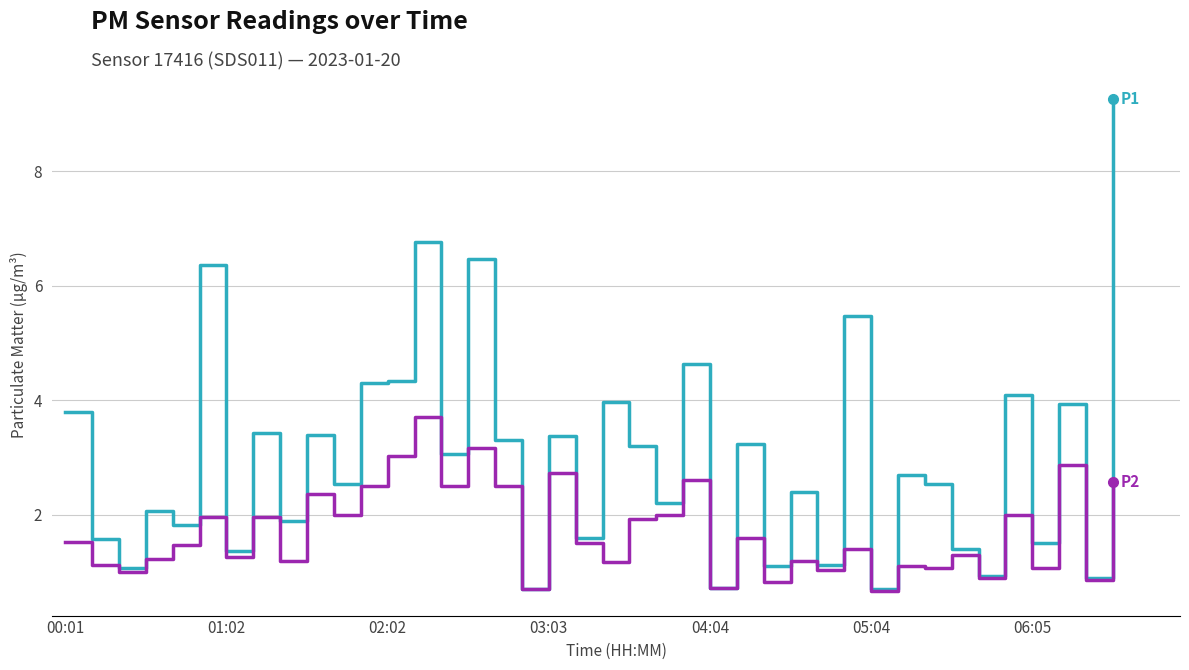

What is the minimum value shown in the chart?

0.7